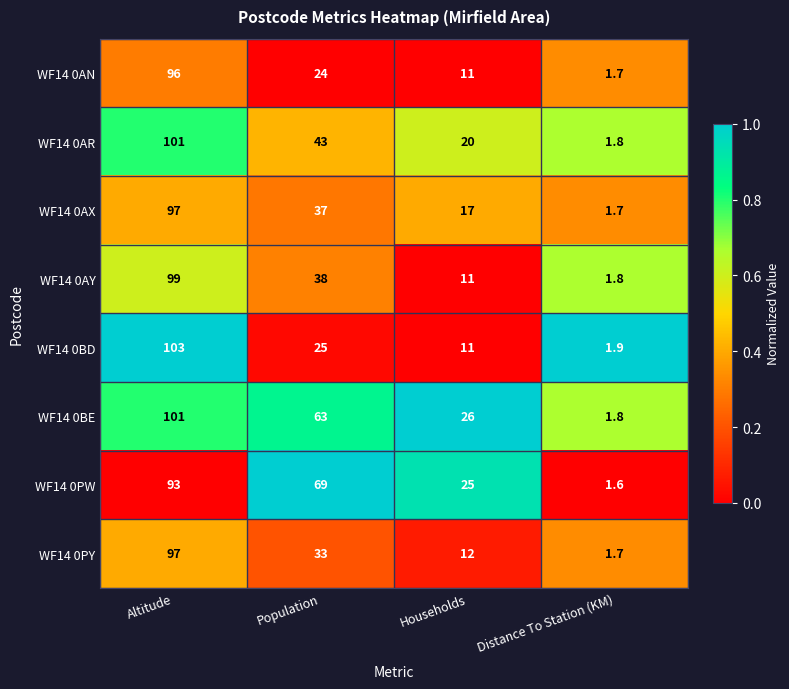

What is the difference between the maximum and minimum values in the WF14 0AN series?

94.3